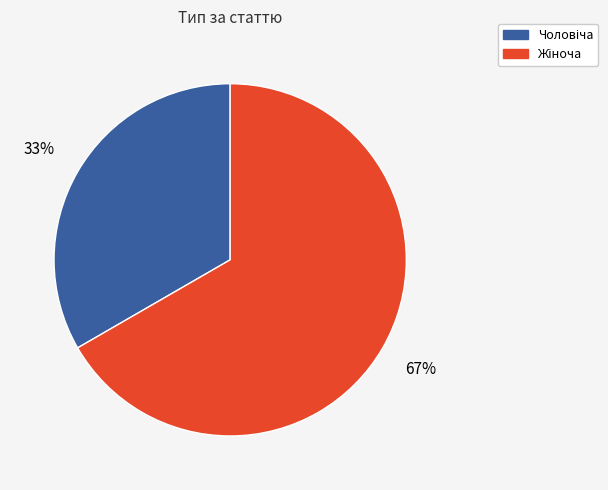

Which slice is the smallest?

Чоловіча